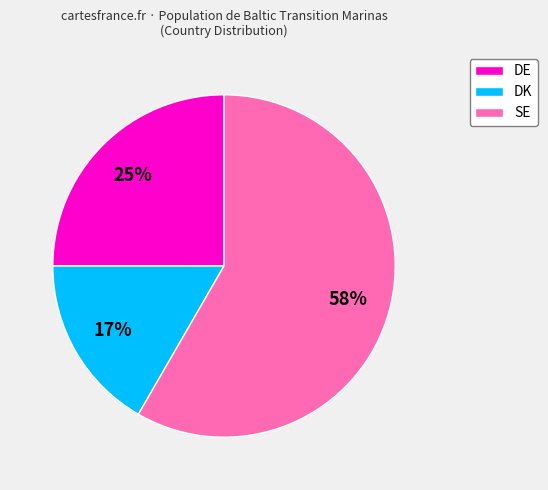

How many slices are in this pie chart?

3